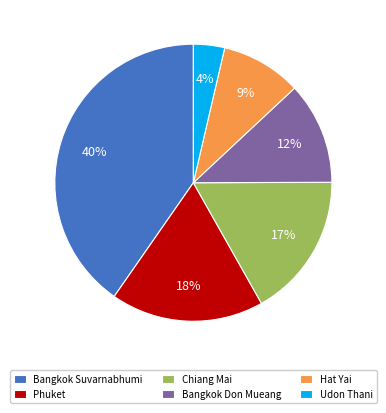

Does Udon Thani represent more than half of the total?

No